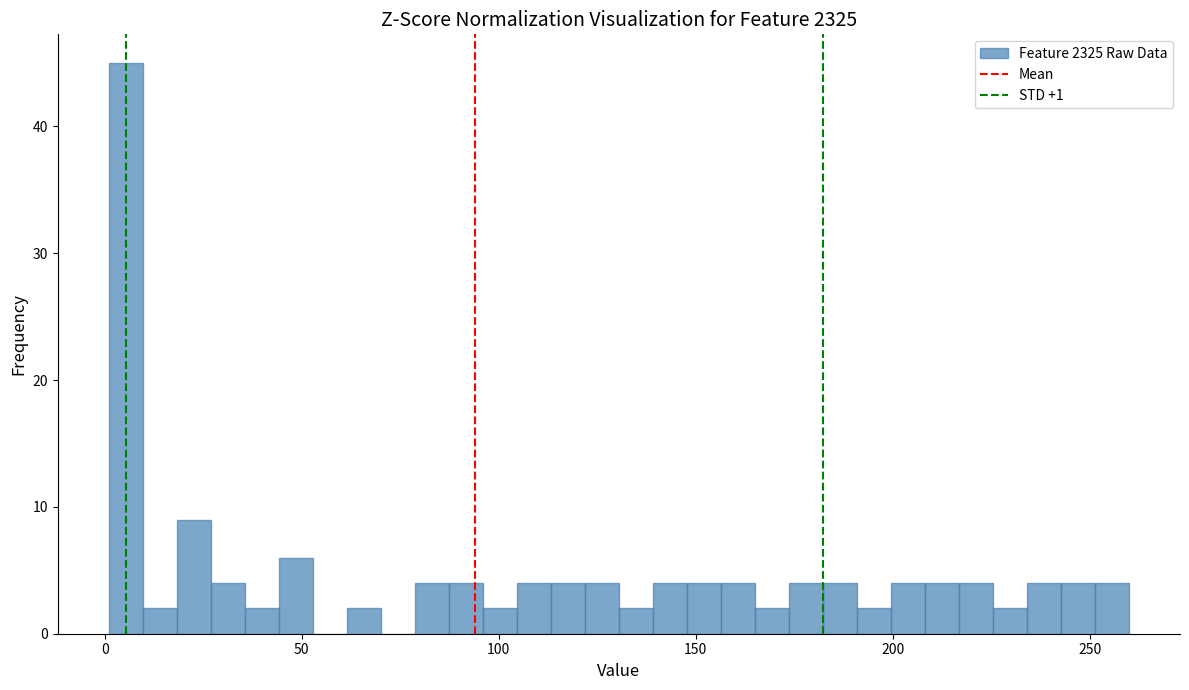

Read against the x-axis, roughly where is the centre of the tallest bar?

5